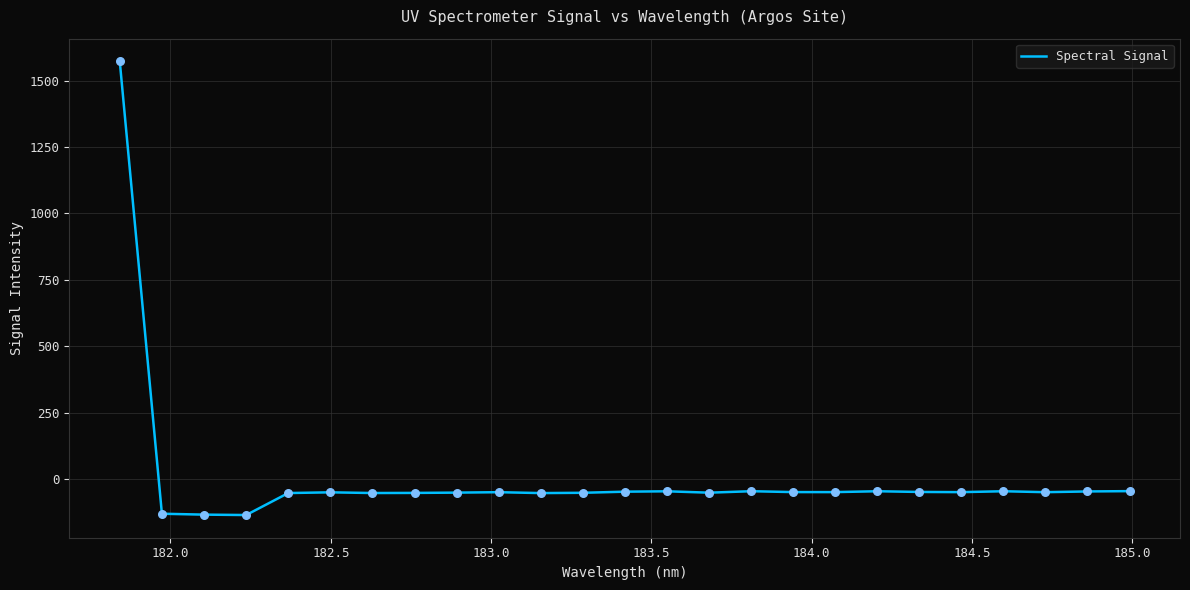

What is the maximum value shown in the chart?

1572.2